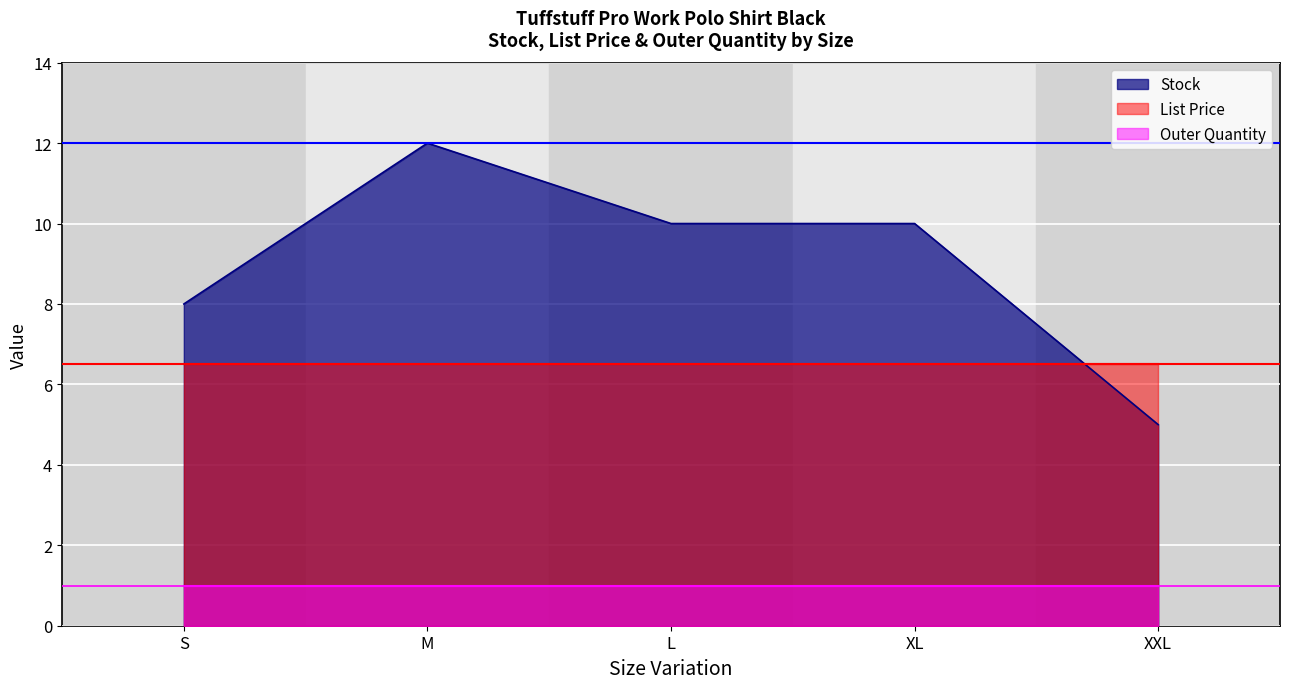

Count the number of categories in the chart.

5